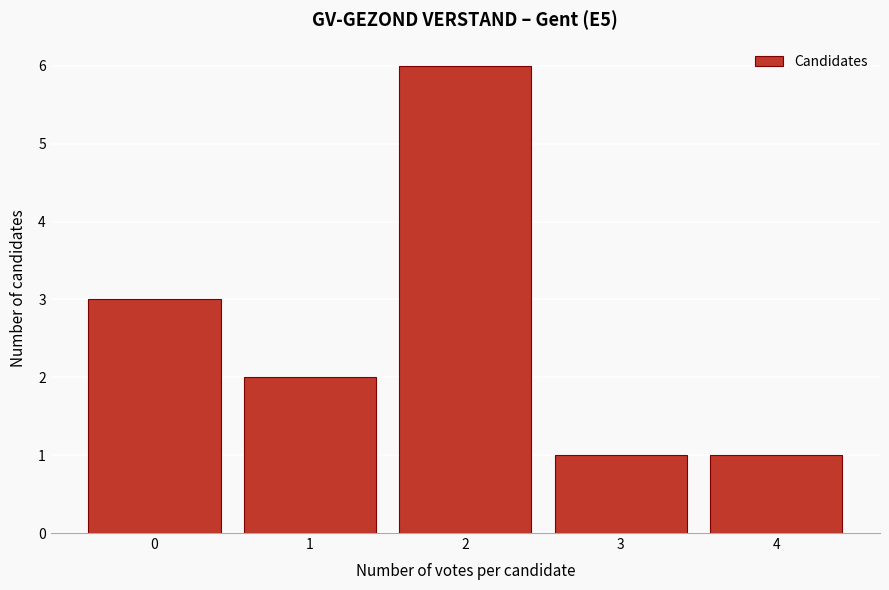

How tall is the bar that spans 2.5 to 3.5 on the x-axis? The values are not printed on the chart, so give them approximately, as read against the axis.

1